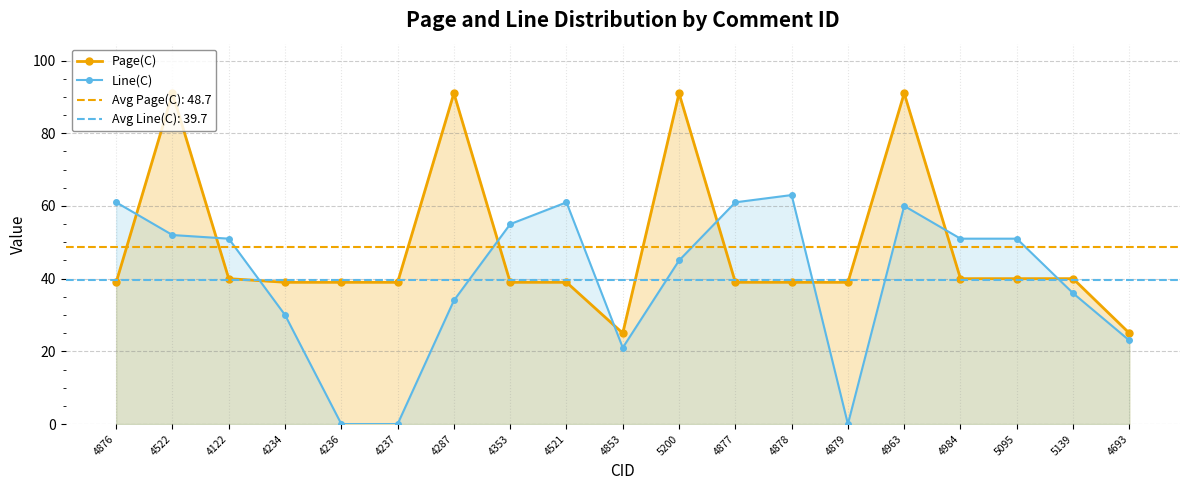

Where do Page(C) and Line(C) first cross each other?

4876 and 4522